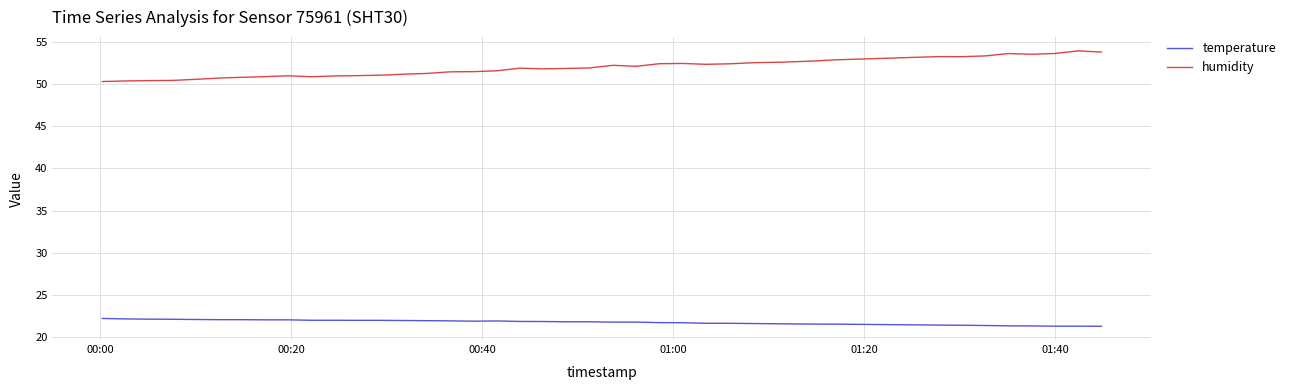

True or false: humidity and temperature intersect in this chart.

False